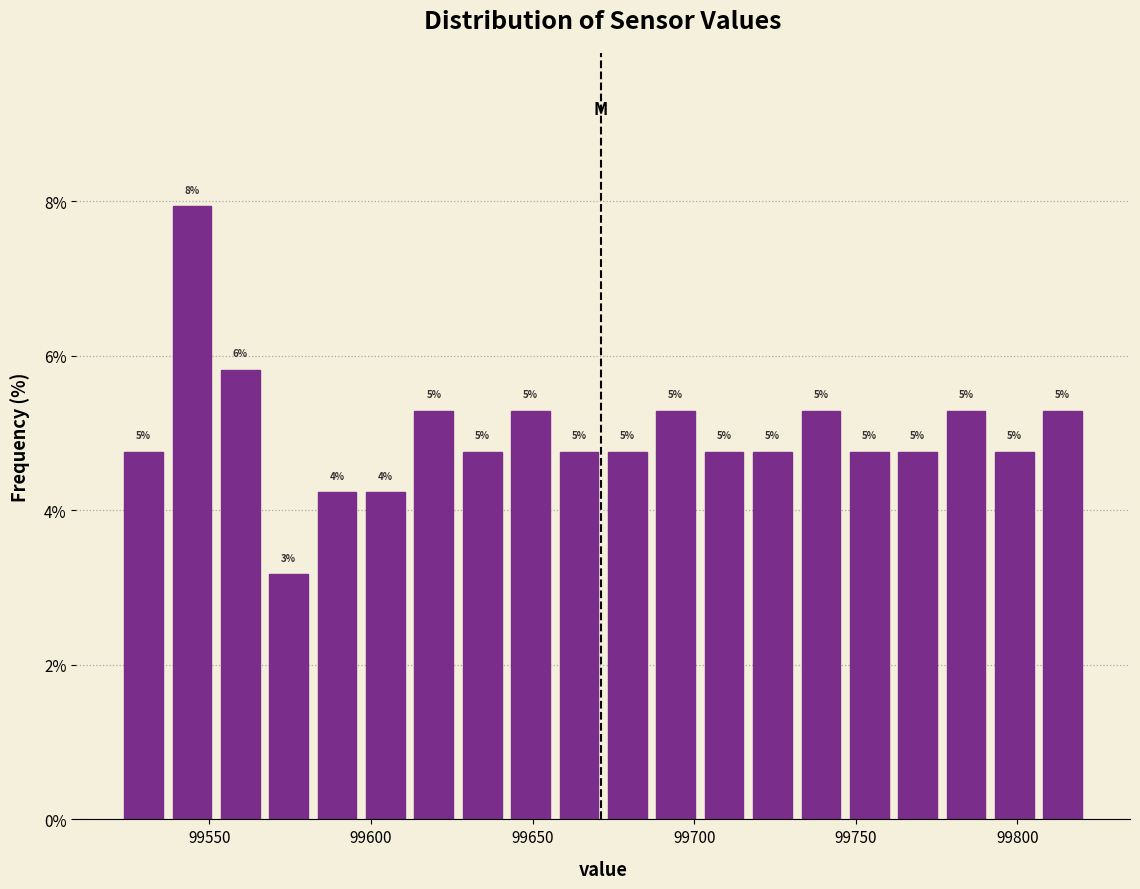

Read against the x-axis, roughly where is the centre of the tallest bar?

99545